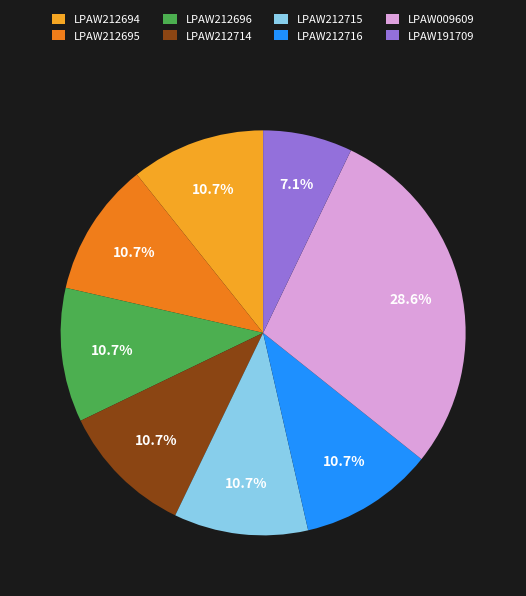

Is it true that LPAW191709 is 20% of the pie?

False